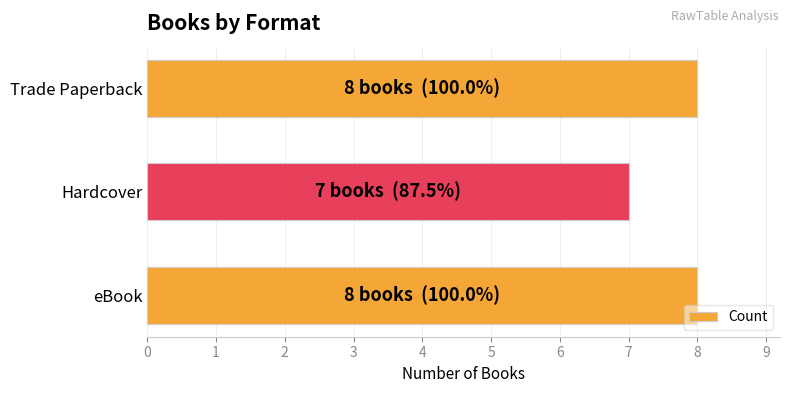

Reading bottom to top, transcribe all the data shown in this chart.

8	7	8